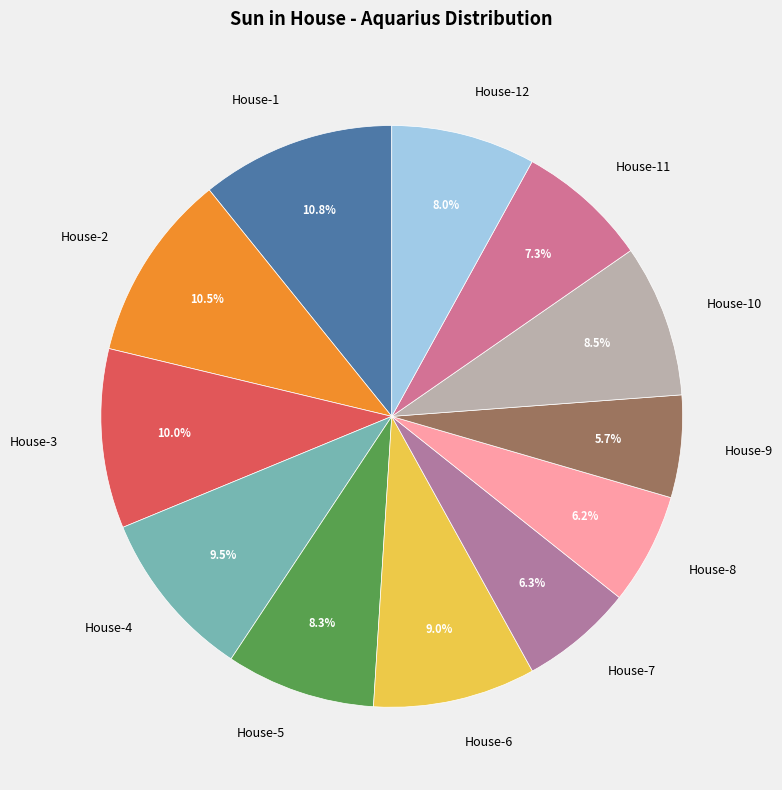

To the nearest percent, what is the combined percentage of House-6 and House-11?

16%